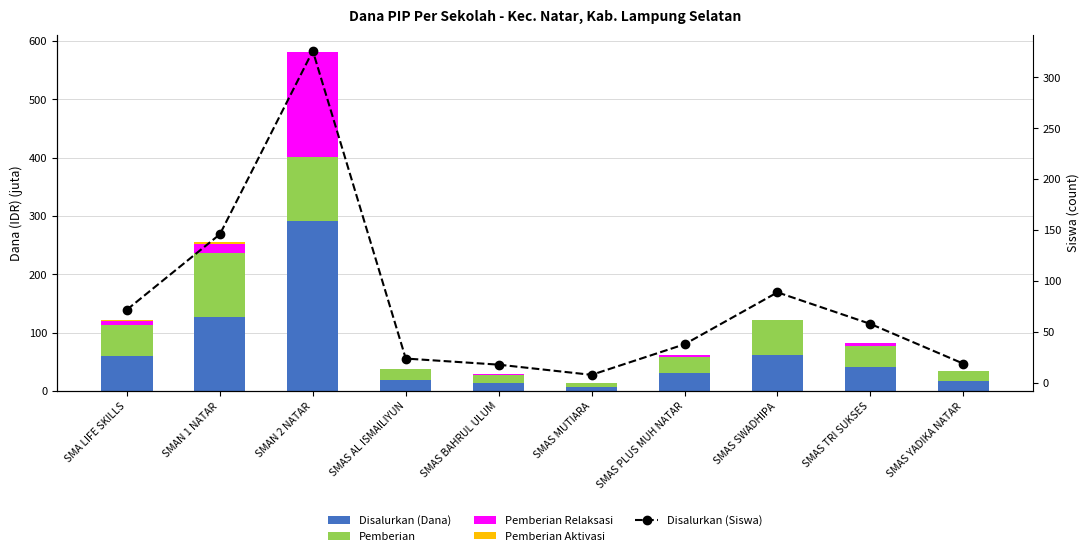

List the series in order of their peak value, highest first.

Disalurkan (Siswa), Disalurkan (Dana), Pemberian Relaksasi, Pemberian, Pemberian Aktivasi